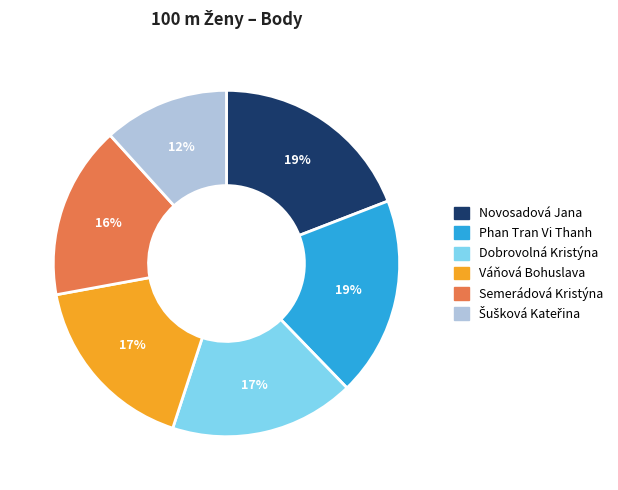

To the nearest percent, what portion does Semerádová Kristýna represent?

16%